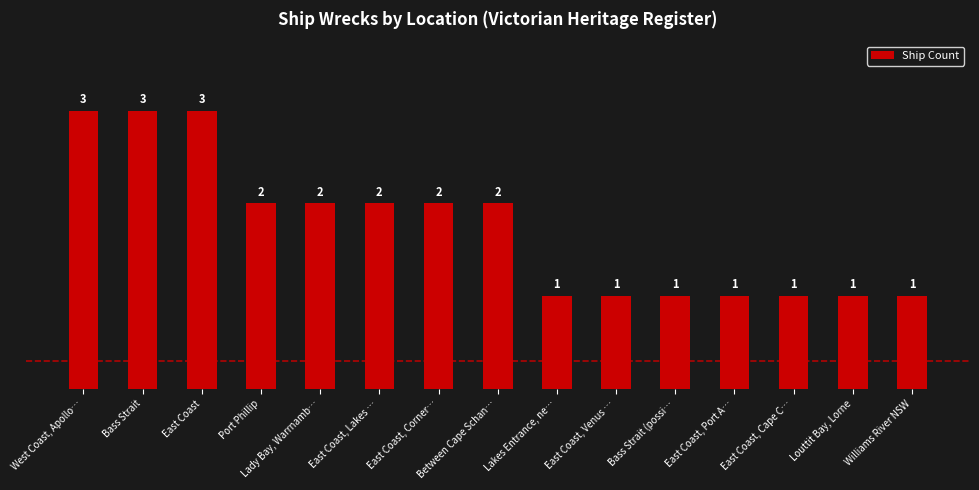

How many bars are there in total?

15